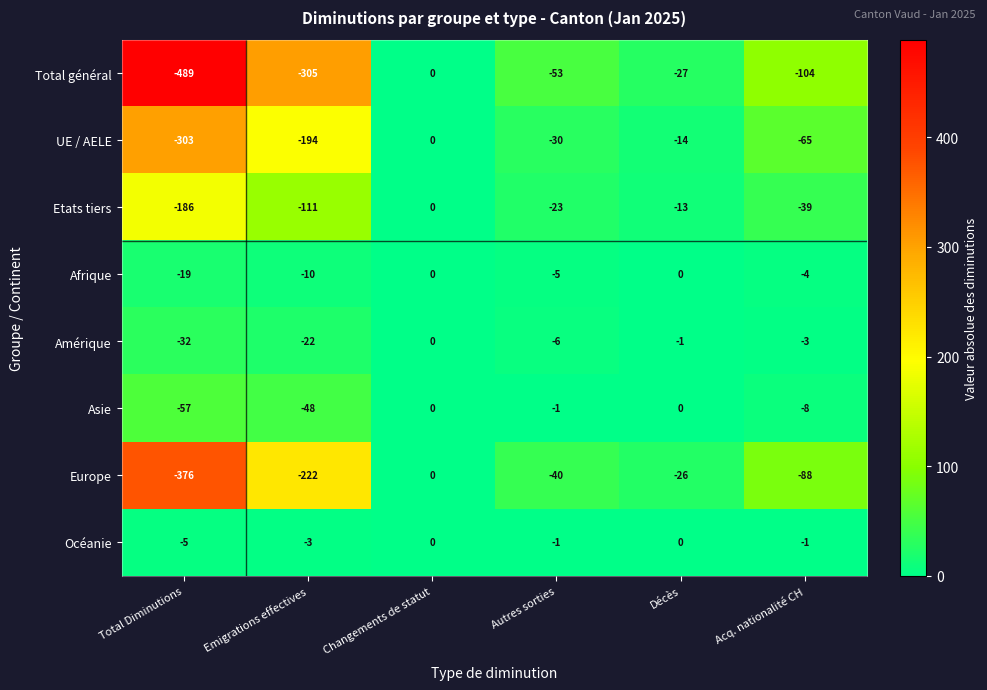

How many data points in Amérique are above -3?

2